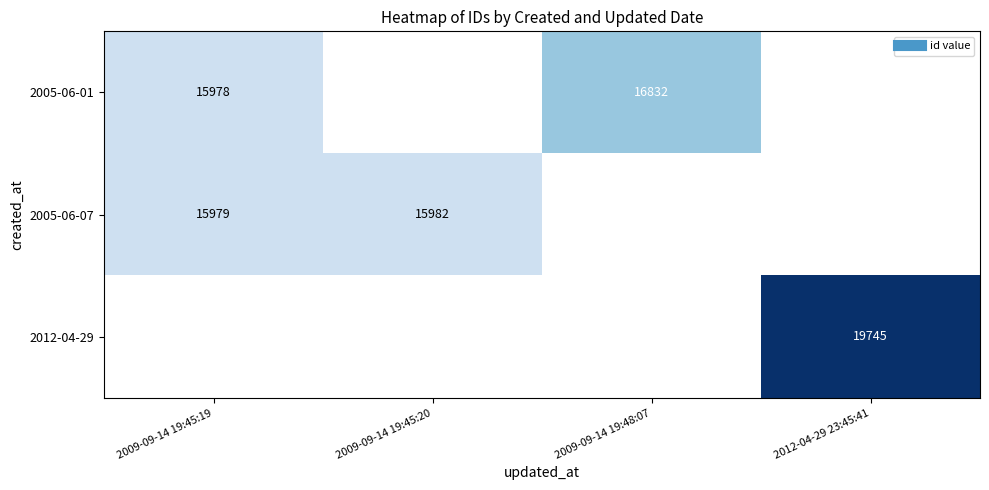

Count the number of data series in this chart.

3